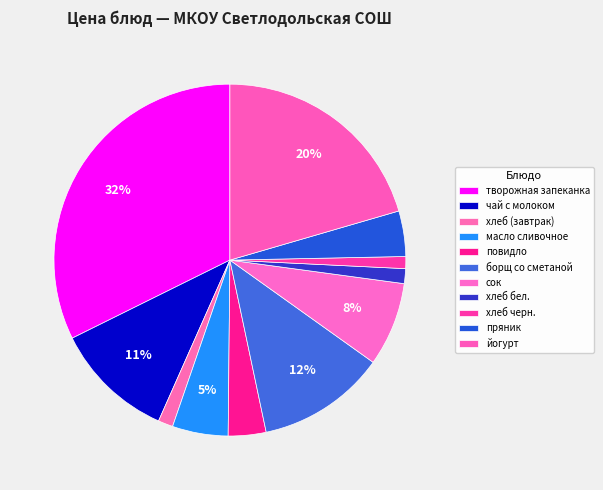

How many segments does this pie chart have?

11